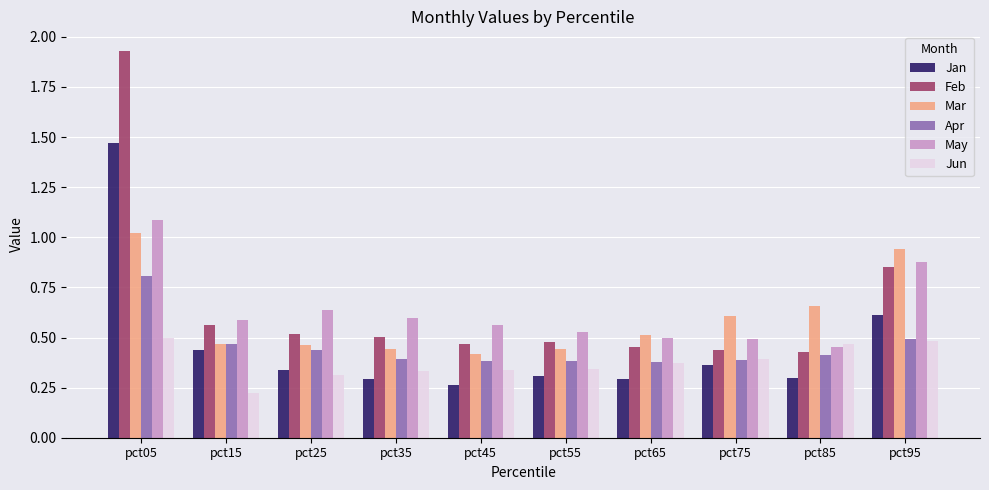

What is the difference between the second highest and minimum values in the Apr series?

0.1